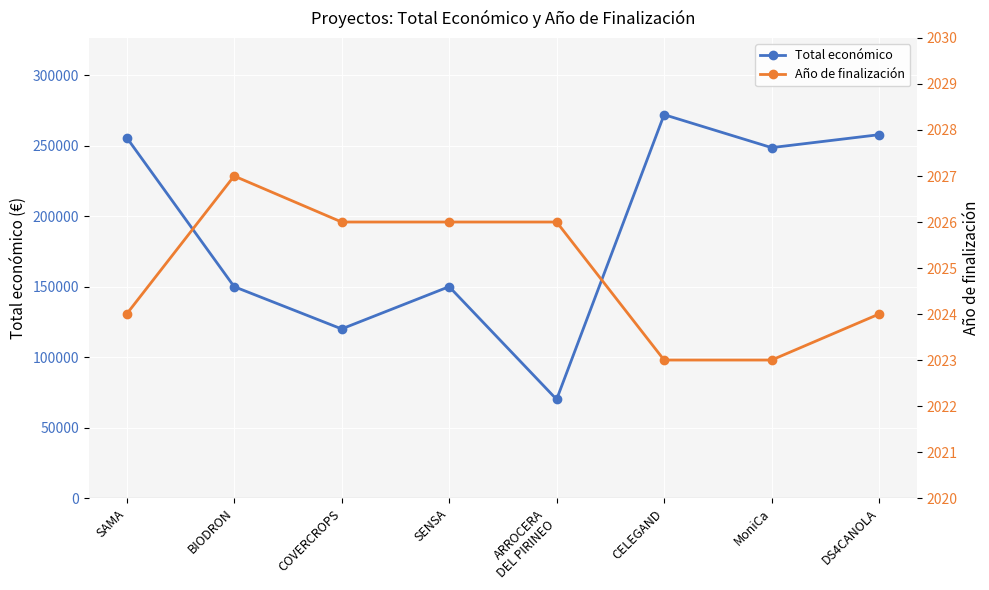

What is the total value across all series at MoniCa?

250657